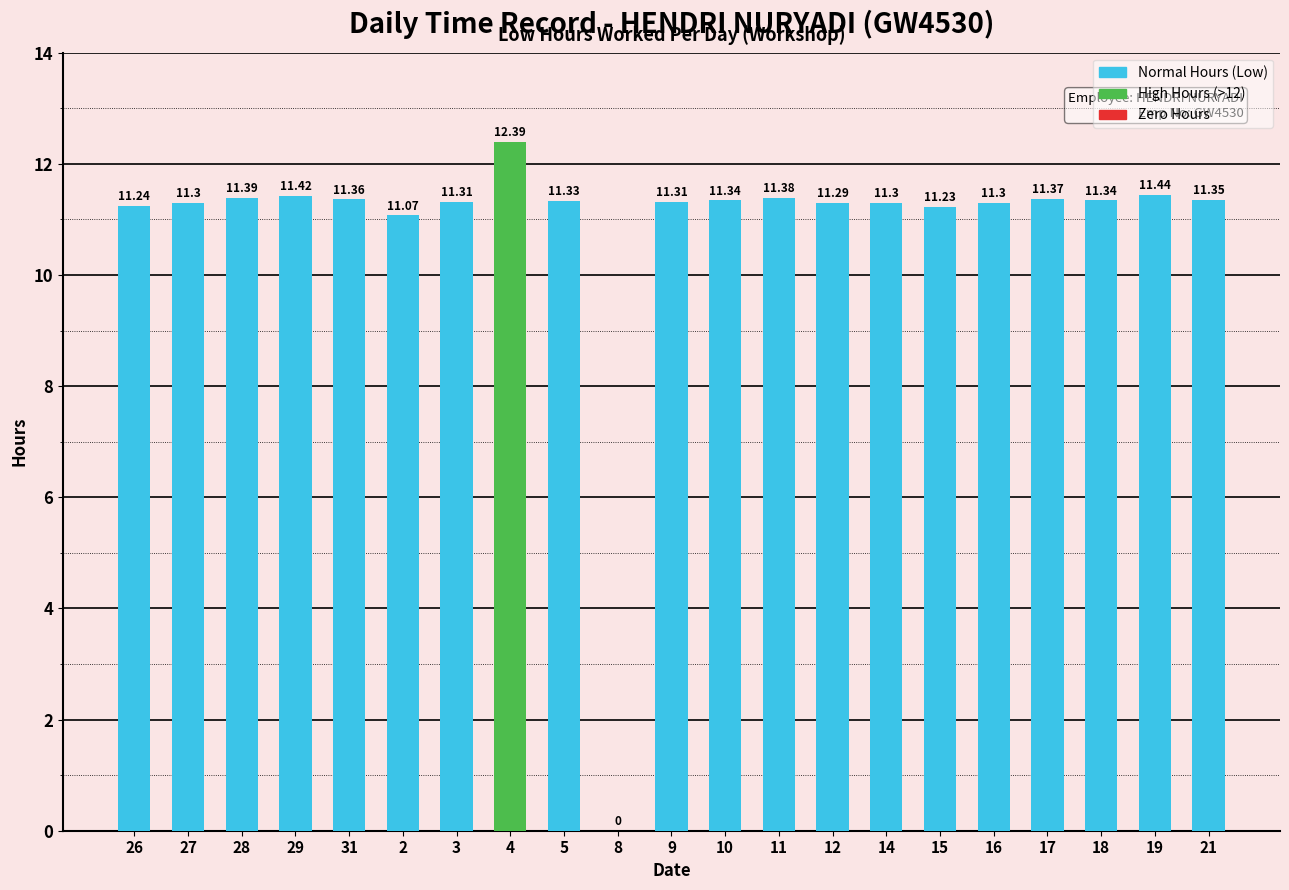

Are the bars grouped side by side (vs. stacked)?

No